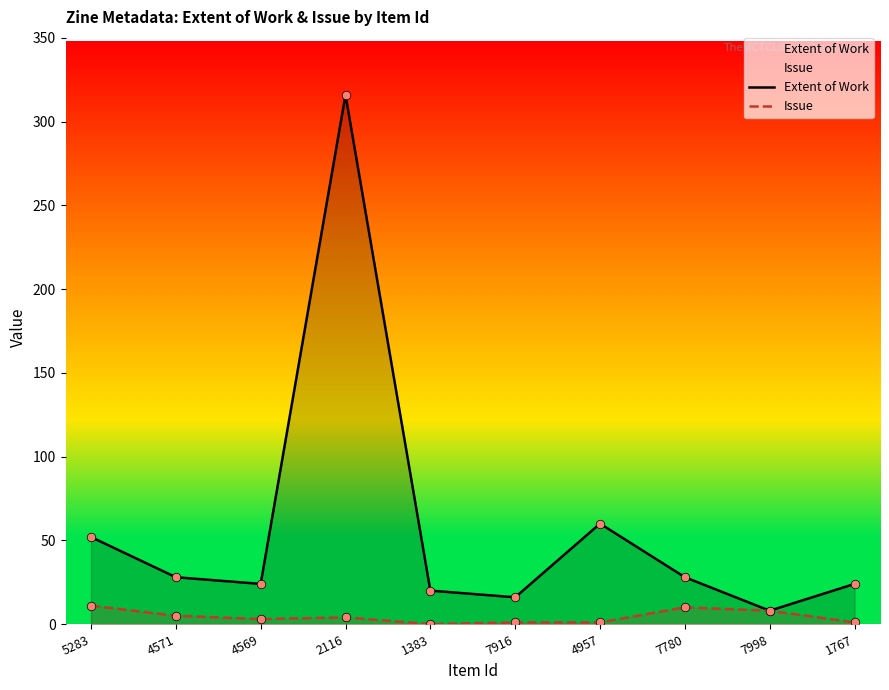

At how many categories does at least one series exceed 27?

5